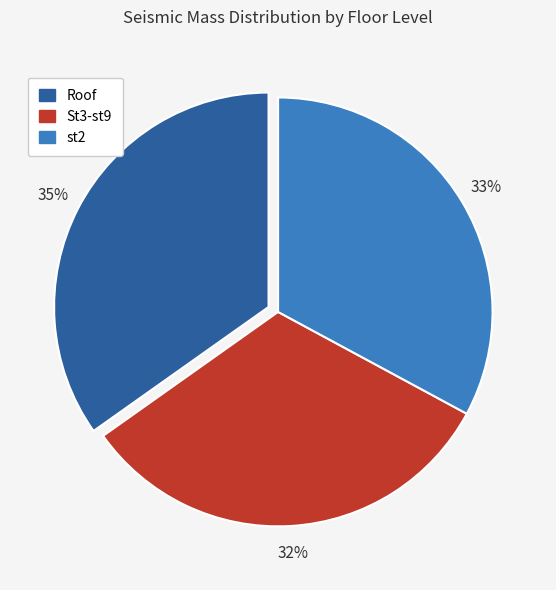

How many segments does this pie chart have?

3